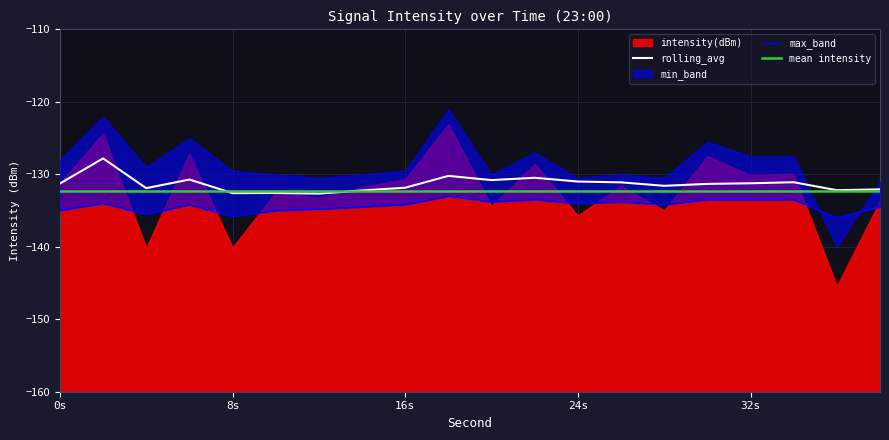

What is the highest value of the rolling_avg series?

-127.8